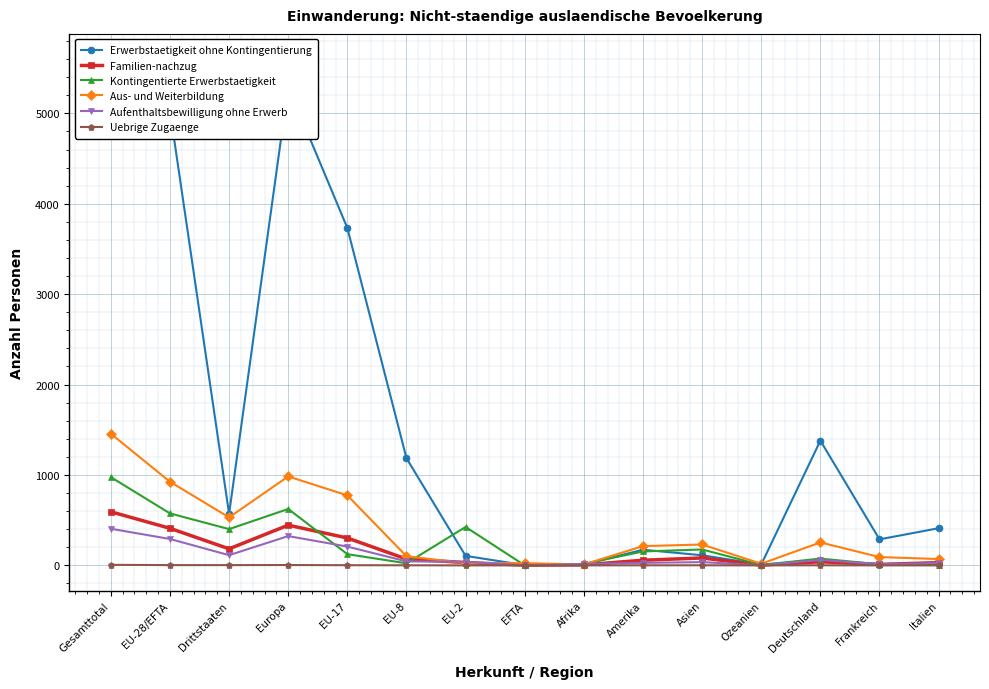

In Aufenthaltsbewilligung ohne Erwerb, how many points are lower than both neighbors (excluding endpoints)?

4